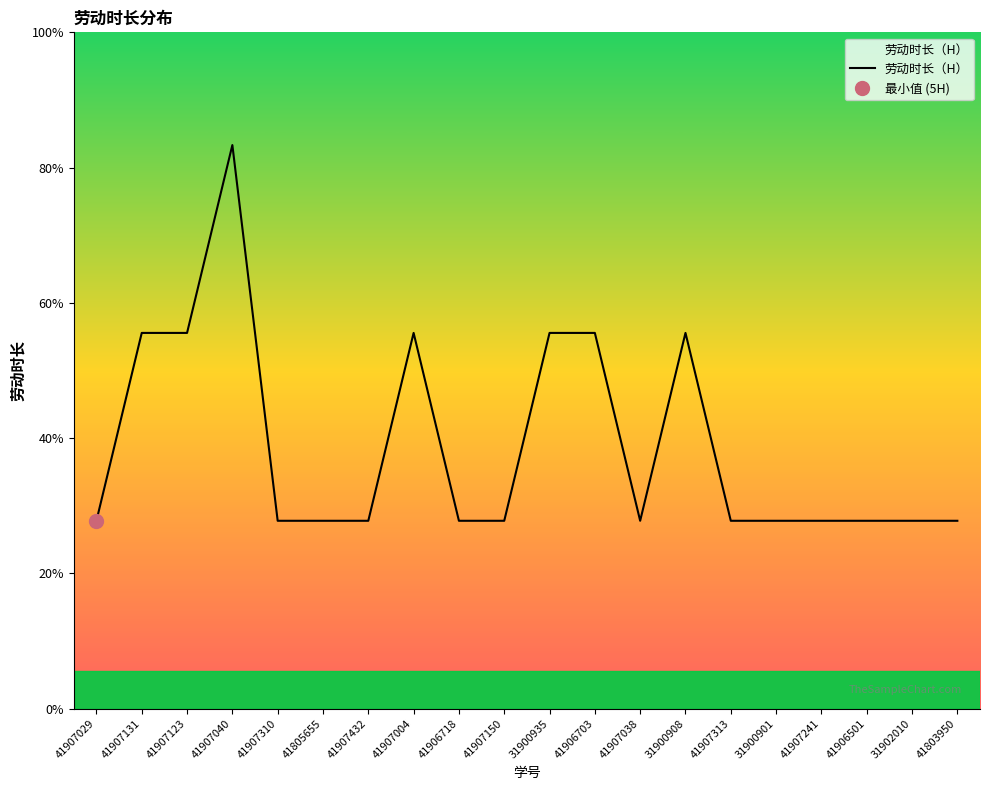

At which category does the data reach its first local valley?

41907038